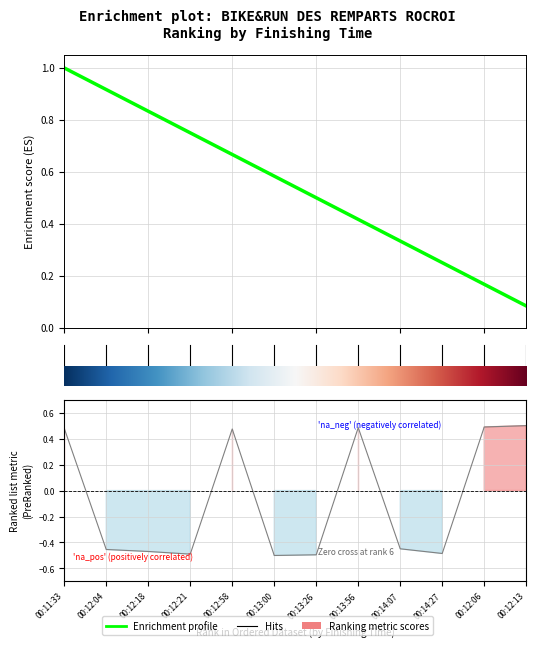

Reading right to left, what are all the values shown in this chart?

0.1	0.2	0.2	0.3	0.4	0.5	0.6	0.7	0.8	0.8	0.9	1.0